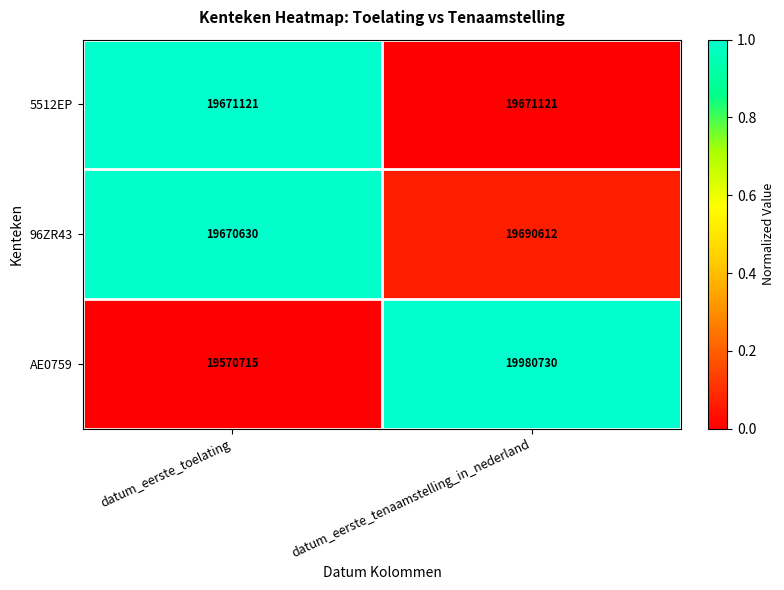

Rank the series at datum_eerste_toelating from lowest to highest value.

AE0759, 96ZR43, 5512EP